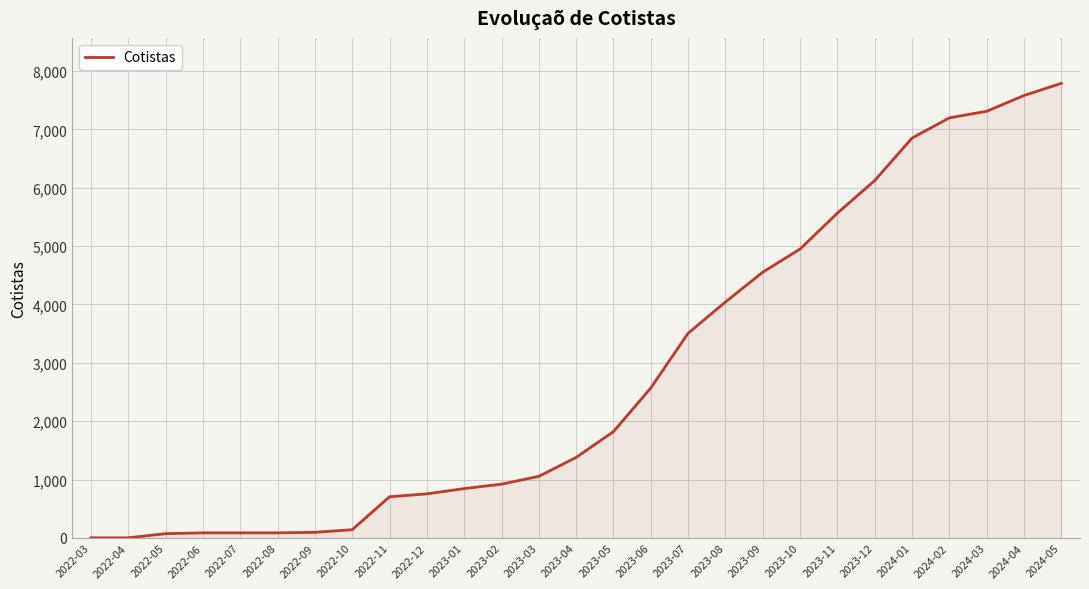

Count the number of categories in the chart.

27